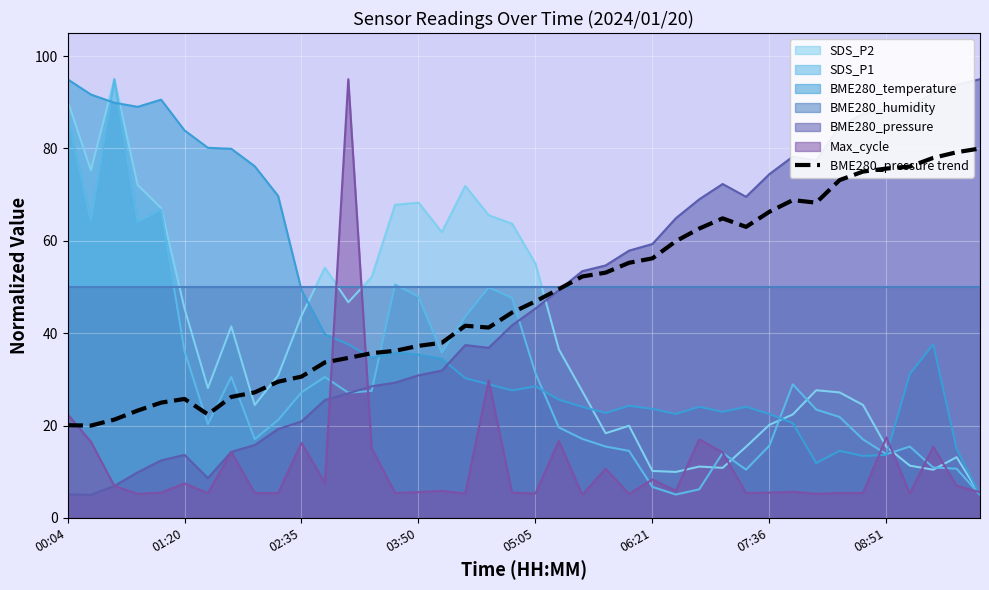

What is the lowest value of the Max_cycle series?

5.0